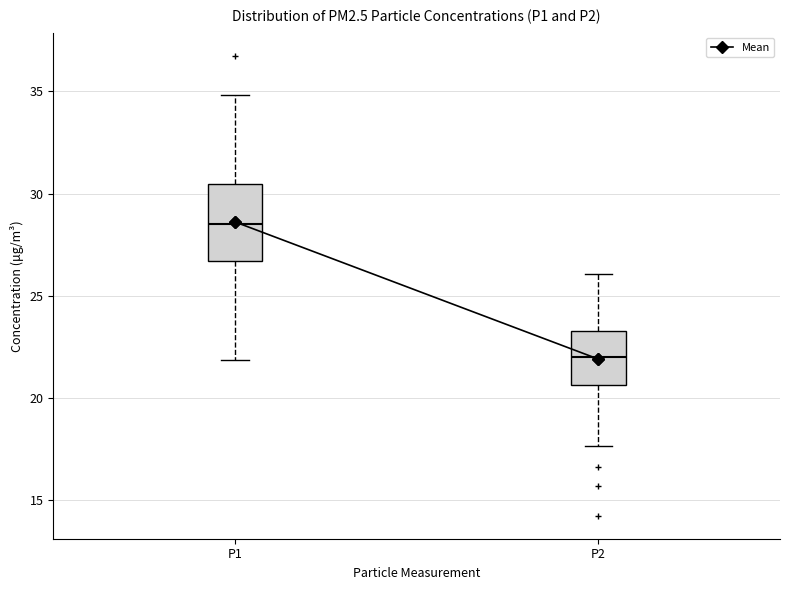

Reading left to right, transcribe this box plot: for each box, give where its median line is, the range the box spans, and where its two whiskers end, as read against the y-axis. The values are not printed on the chart, so give them approximately, as read against the axis.

P1: median 28.5, box 26.5 to 30.5, whiskers 22.0 to 35.0
P2: median 22.0, box 20.5 to 23.5, whiskers 17.5 to 26.0